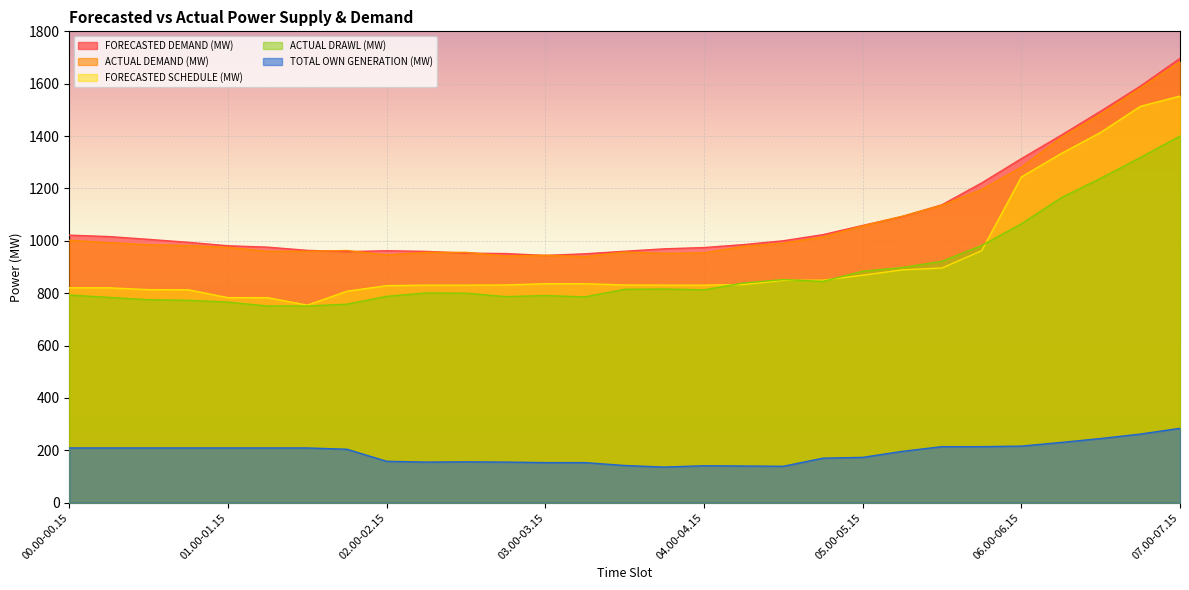

Is it true that FORECASTED SCHEDULE (MW) equals 807.5 at 01.45-02:00?

True